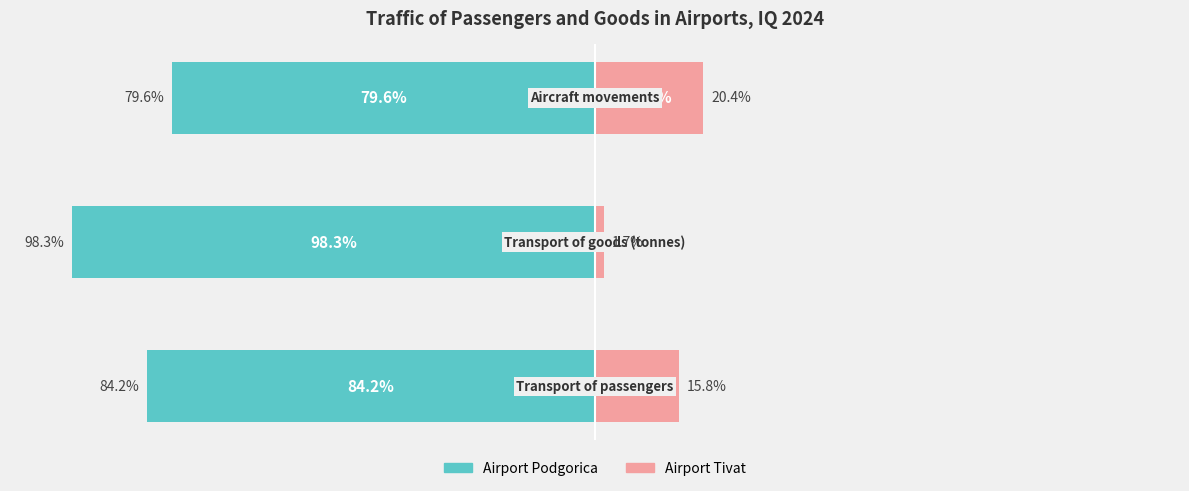

What is the lowest value of the Airport Tivat series?

1.7